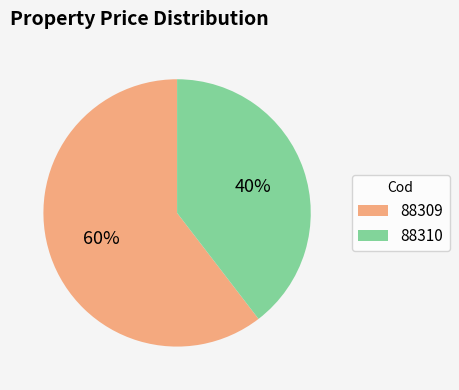

Does 88309 account for over 50% of the chart?

Yes